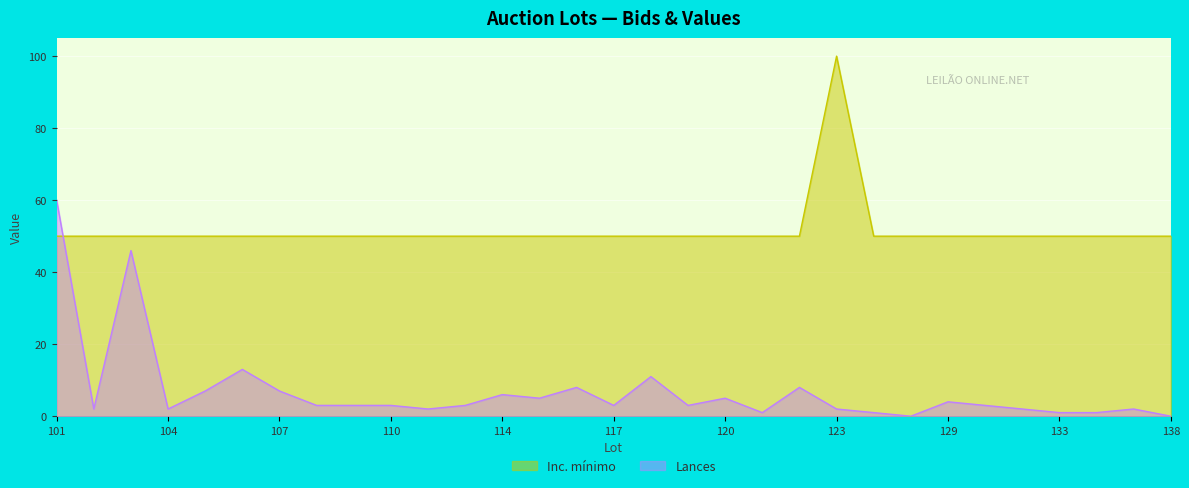

What is the sum of all Lances values?

217